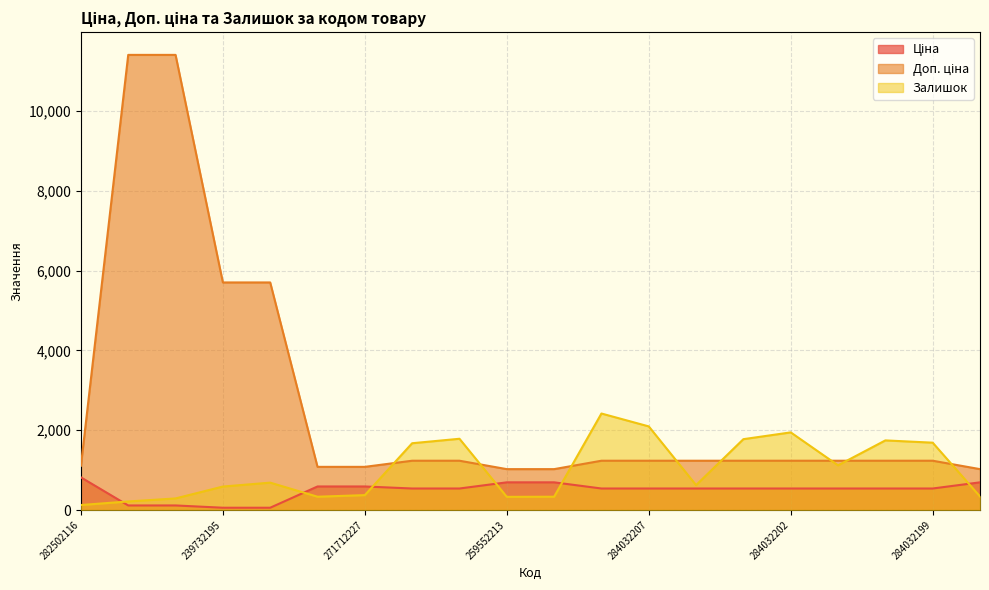

Where does the Ціна series first go above 539?

282502116